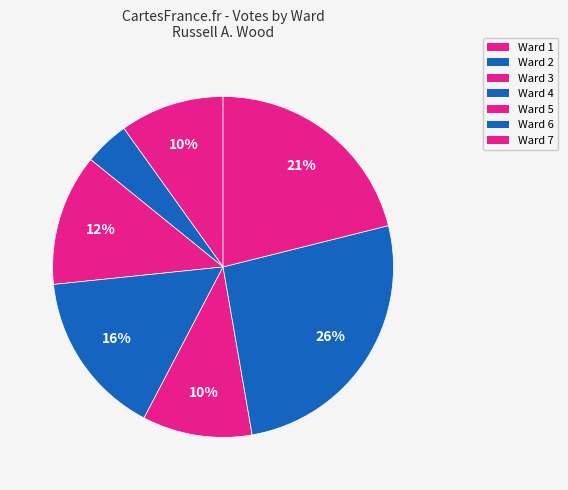

How many slices are in this pie chart?

7